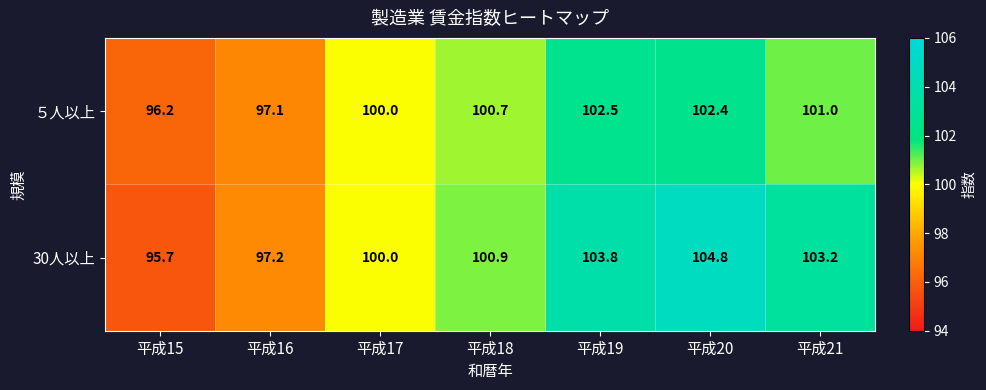

Reading left to right, extract all data points from this chart.

５人以上: 96.2	97.1	100.0	100.7	102.5	102.4	101.0
30人以上: 95.7	97.2	100.0	100.9	103.8	104.8	103.2